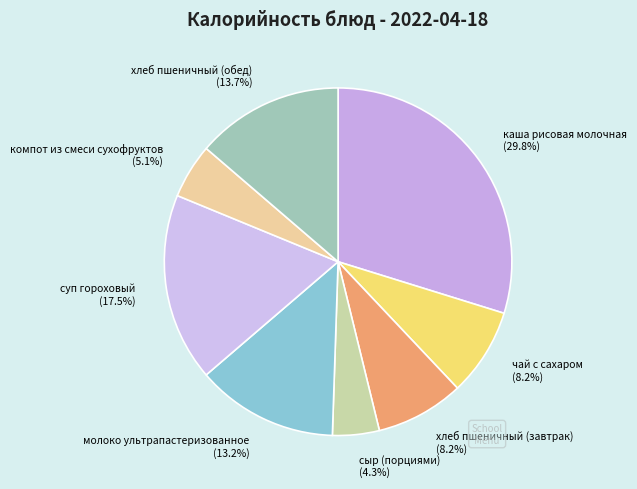

Do сыр (порциями) and хлеб пшеничный (завтрак) together represent more than half of the pie?

No